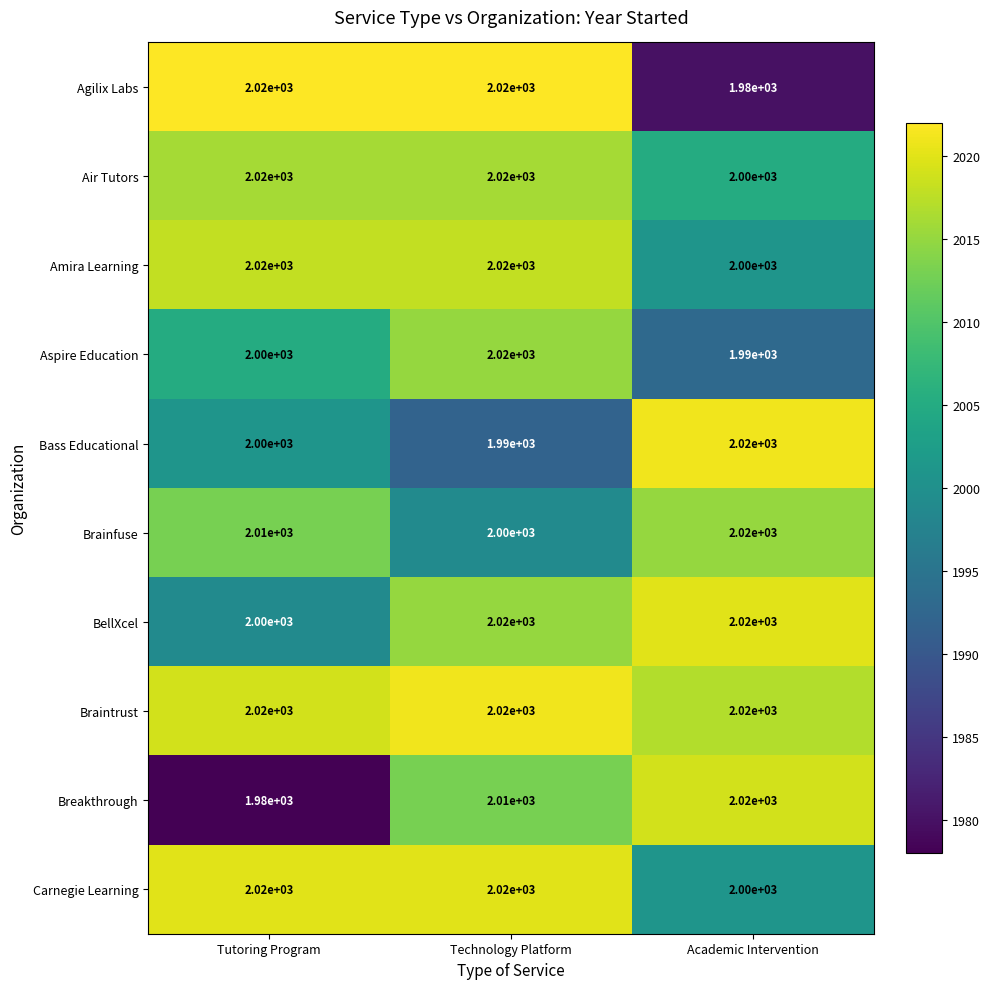

The value of BellXcel at Technology Platform is 2020. True or false?

True